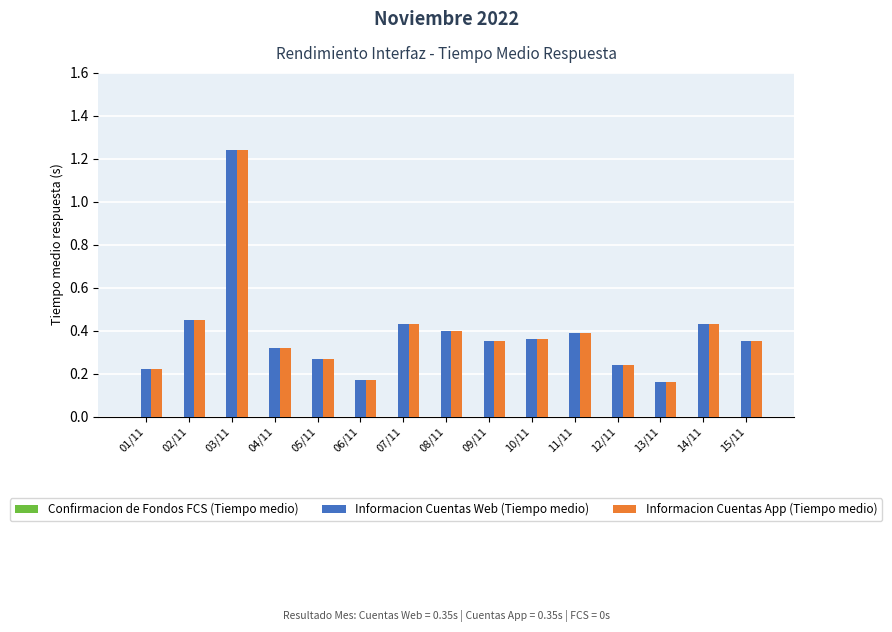

At how many categories does at least one series exceed 0?

15